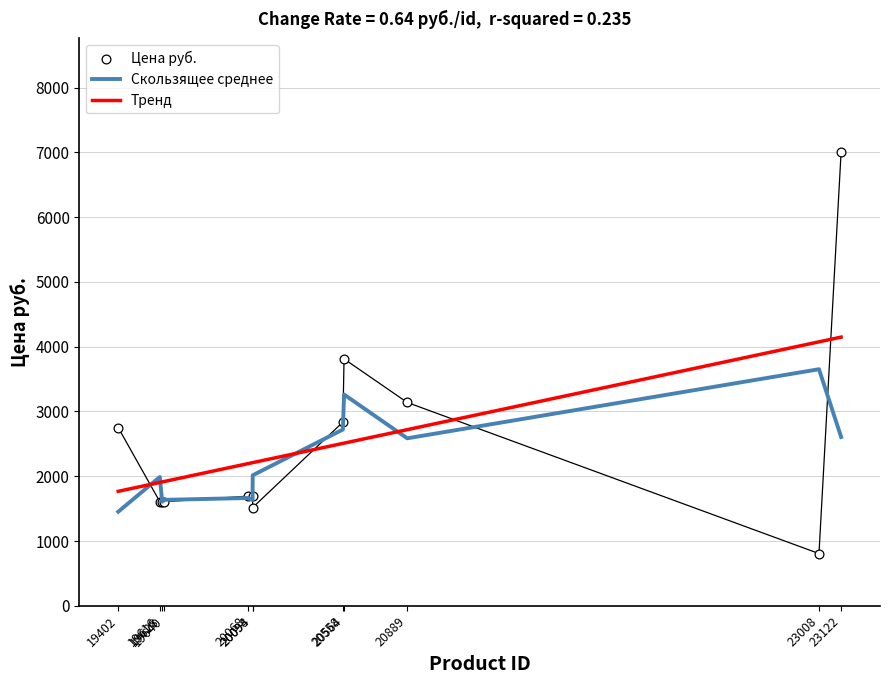

What is the total value across all series at 19640?

5161.3